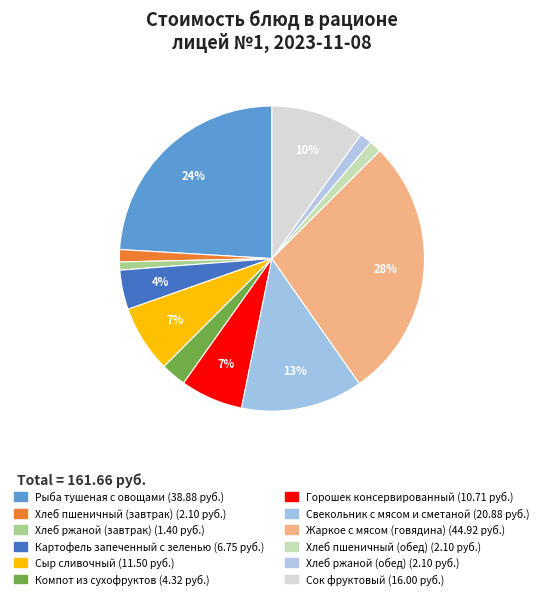

How many slices are in this pie chart?

12